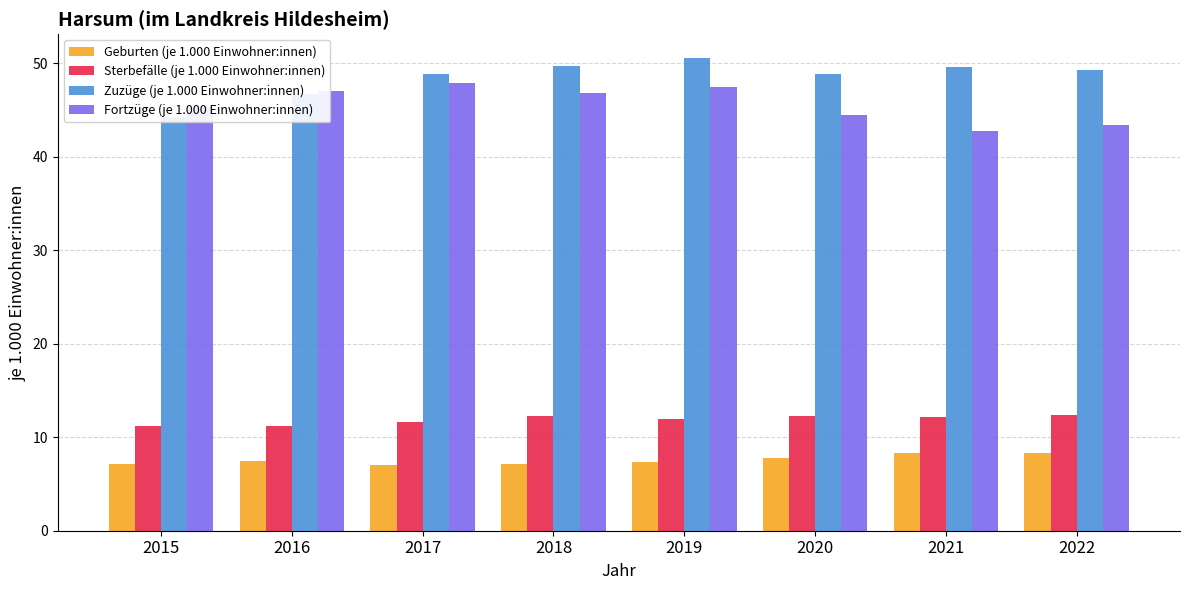

What is the difference between the highest and lowest values at 2015?

38.2